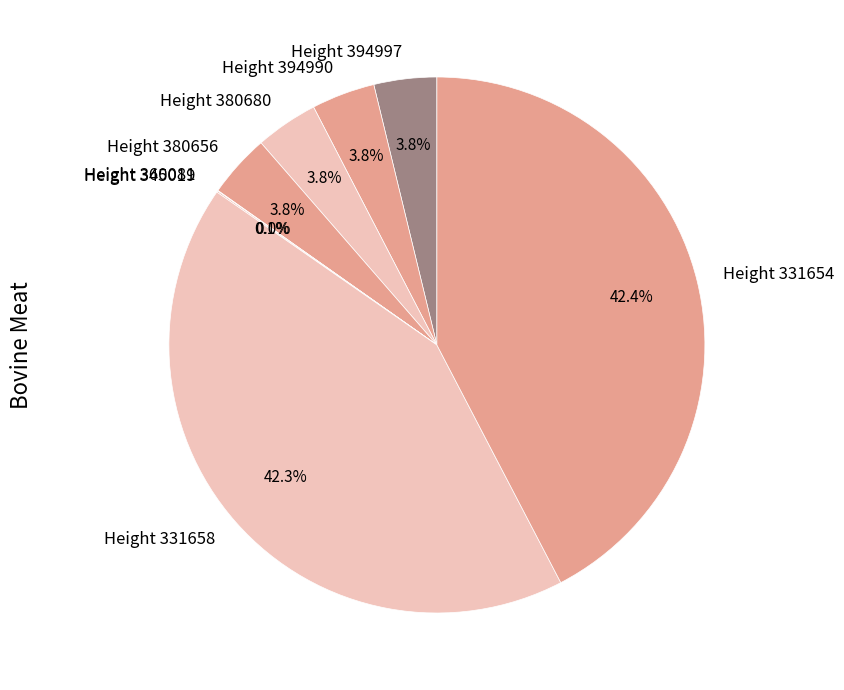

Is Height 380680 the majority of the pie?

No